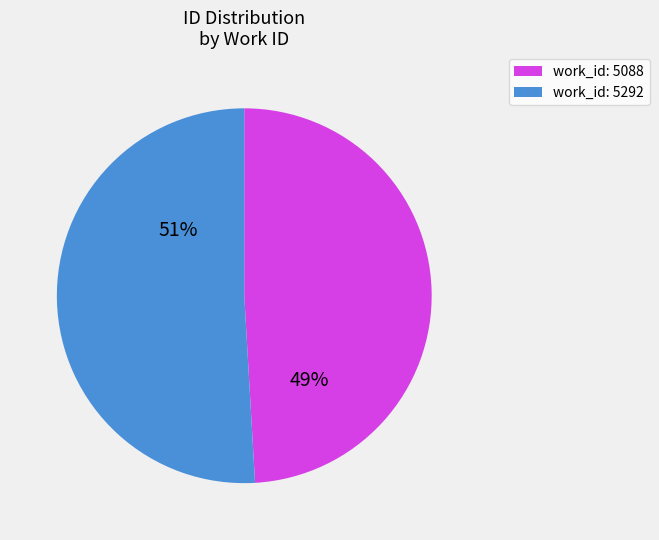

Is there any slice that represents more than half of the pie?

Yes